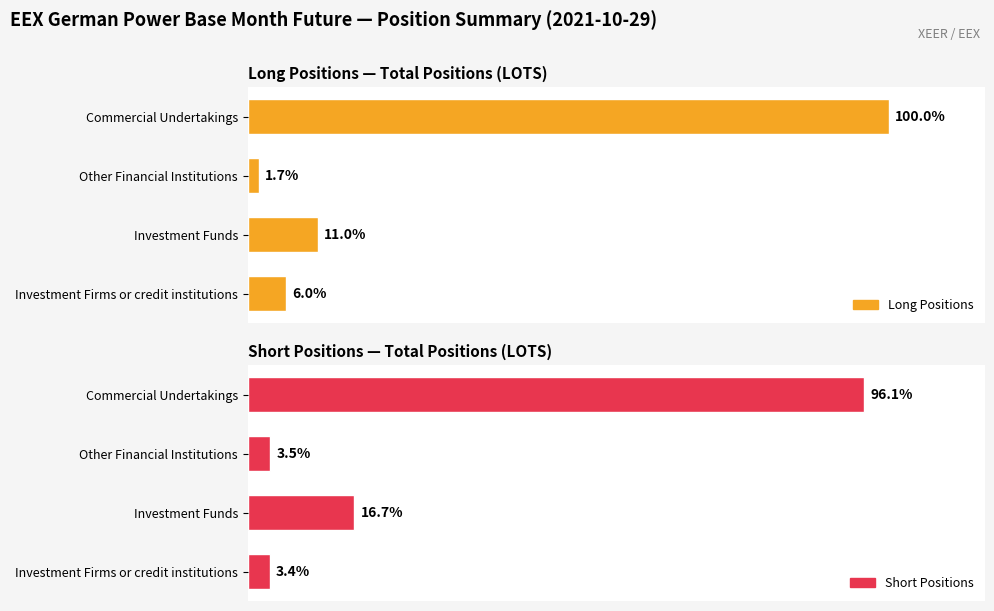

How many data points in Short Positions are above 10745?

1